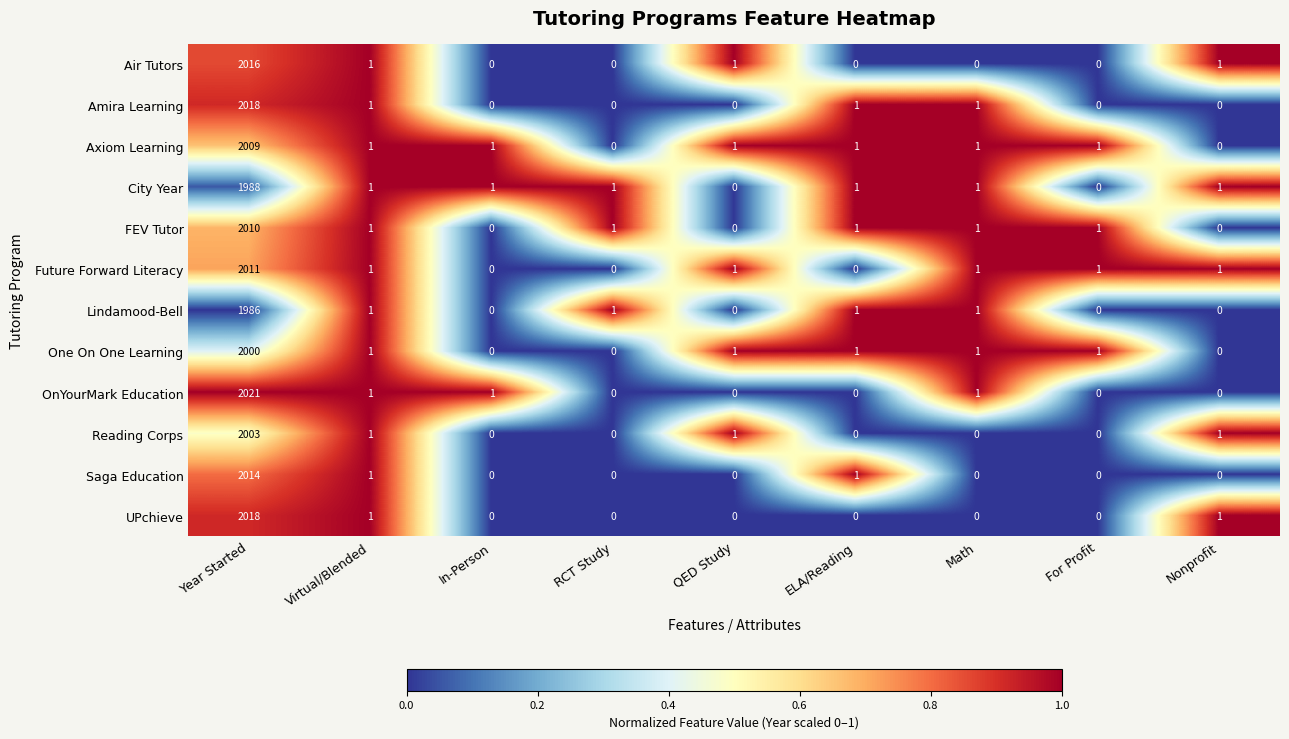

Count the number of categories in the chart.

9